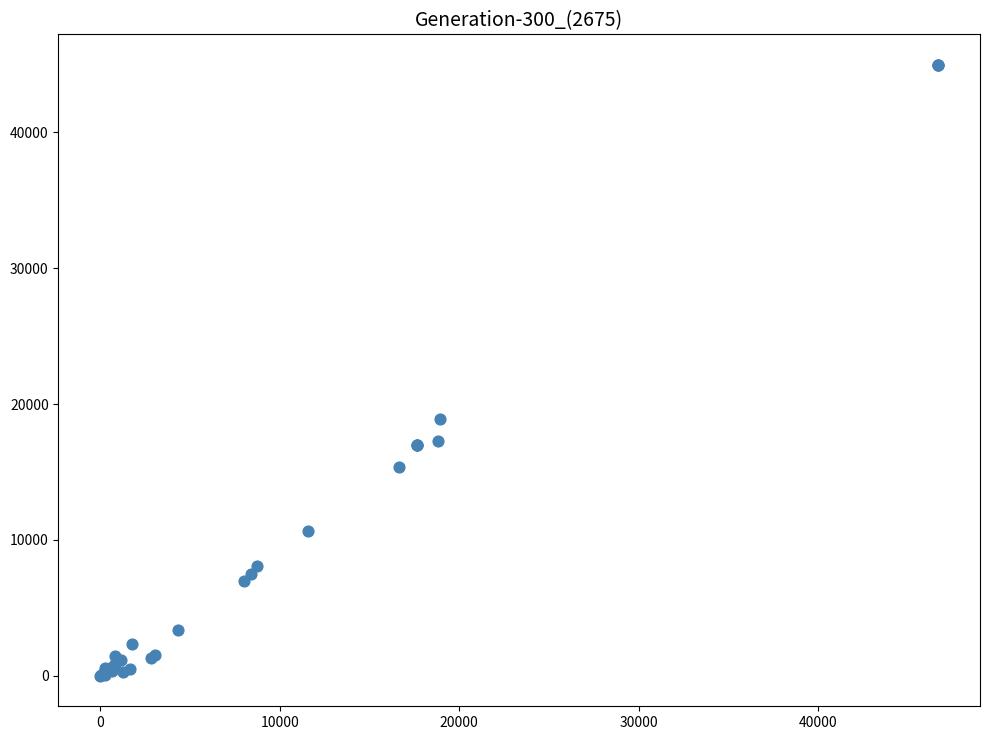

What Y value in the scatter plot is closest to 22485?

18929.1